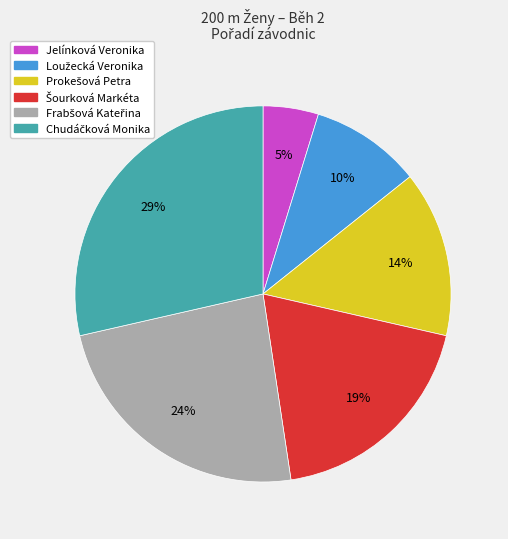

To the nearest percent, what is the difference between the largest and smallest slice percentages?

24%